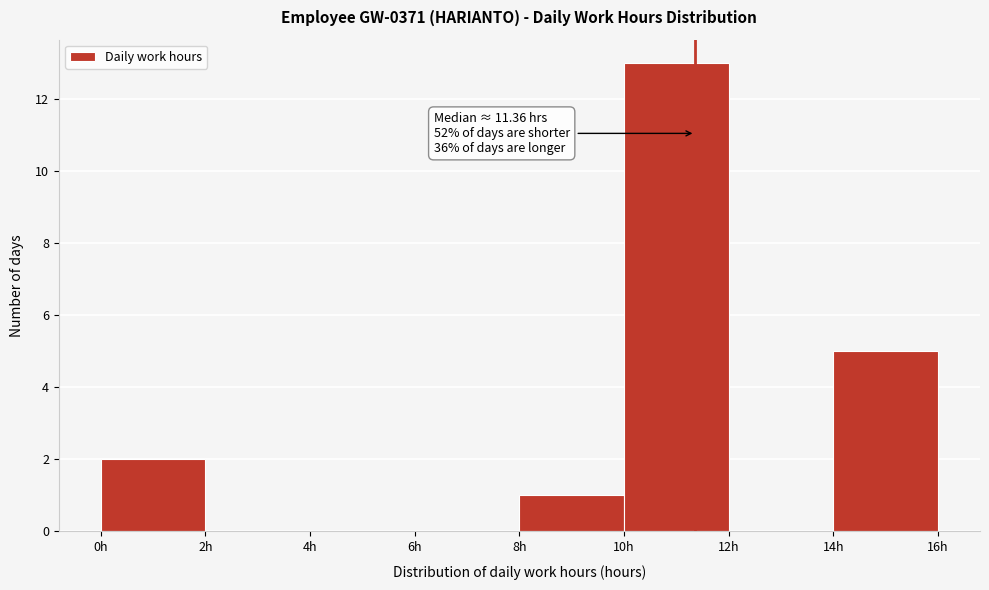

Over which range of the x-axis is the bar tallest?

10 to 12